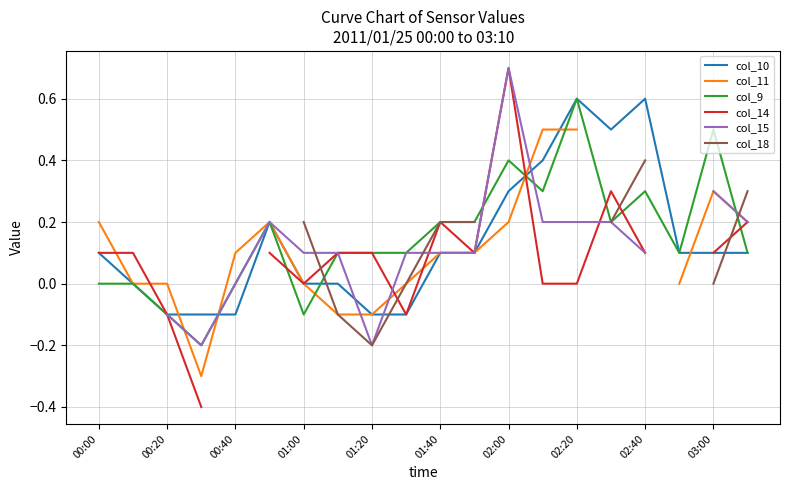

The value of col_10 at 00:40 is -0.0. True or false?

False